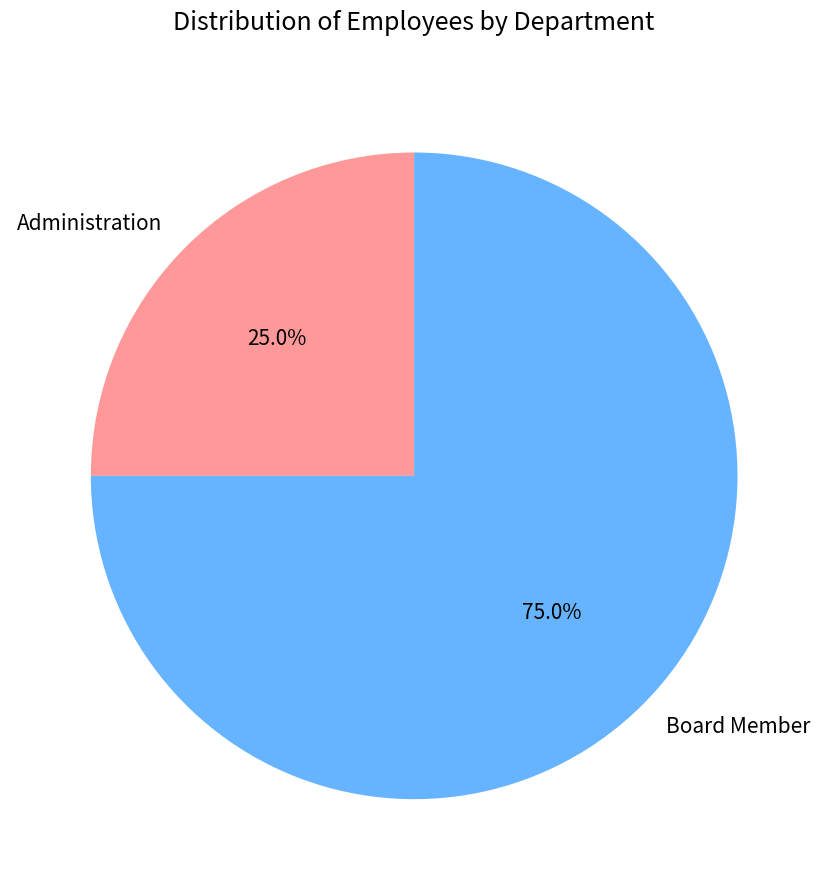

To the nearest percent, what is the average slice percentage?

50%